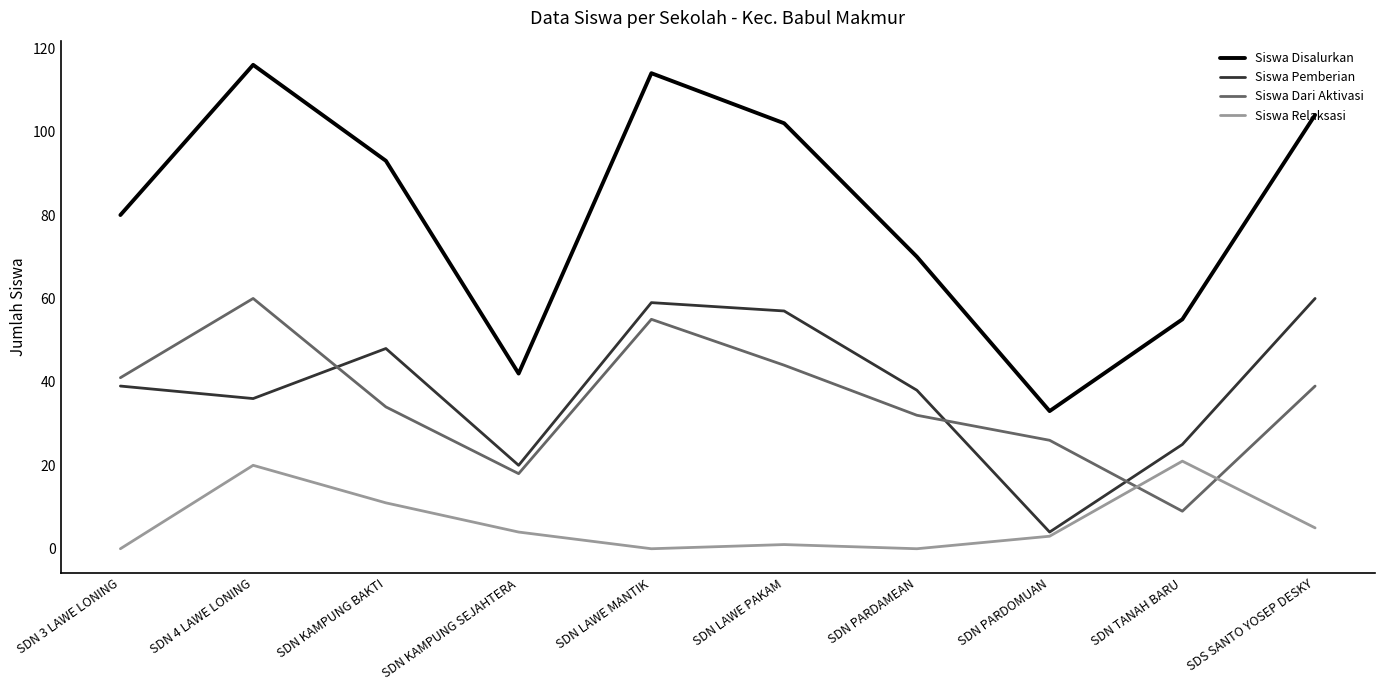

Which category has the highest value in the Siswa Disalurkan series?

SDN 4 LAWE LONING